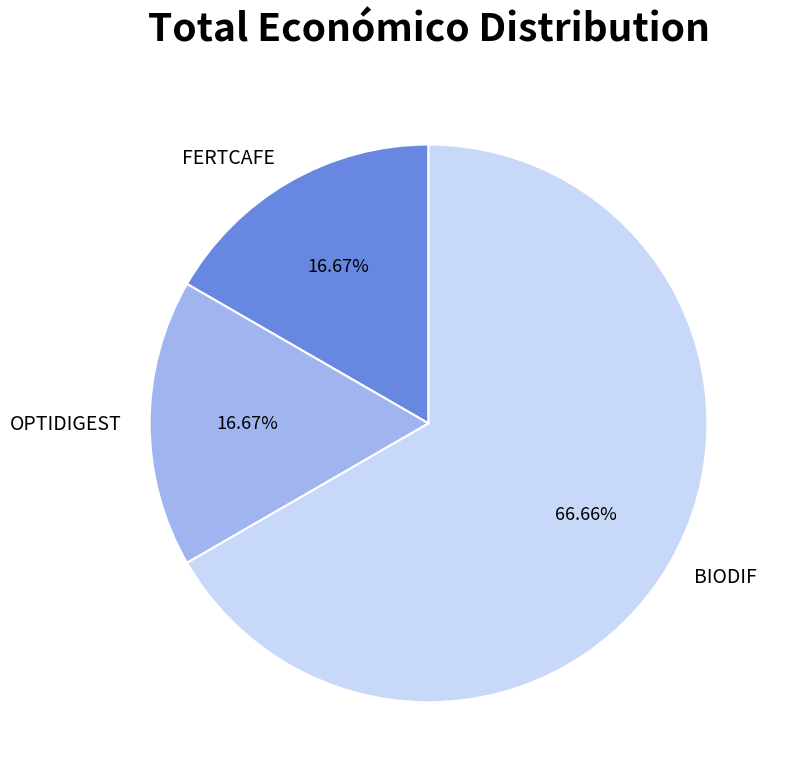

What percentage is the FERTCAFE slice, to the nearest percent?

17%